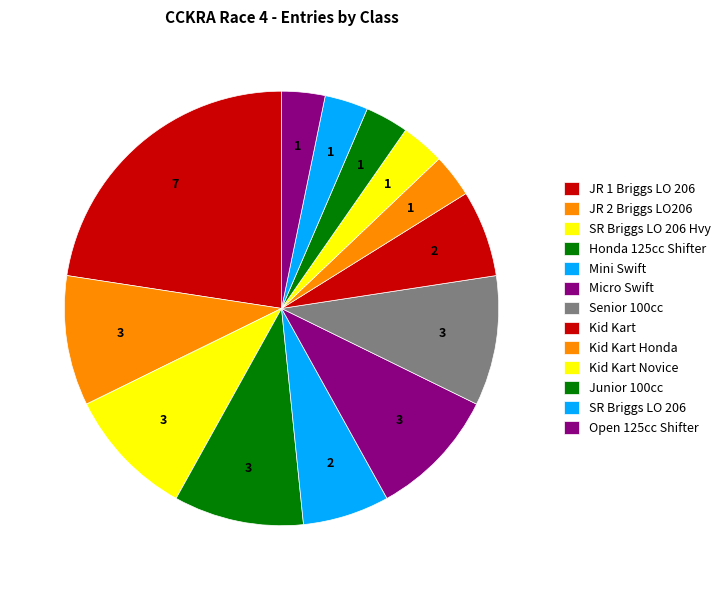

The Micro Swift slice represents 1% of the pie. True or false?

False